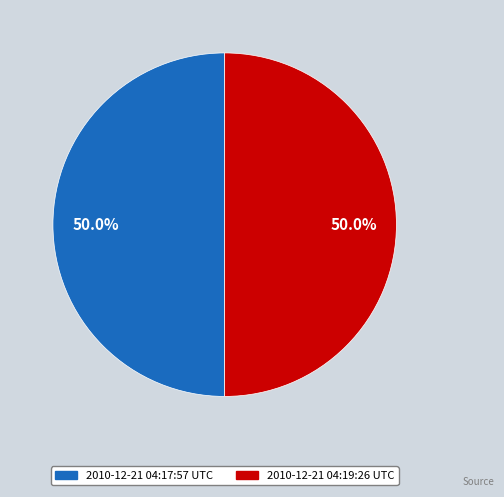

What is the ratio of the value at 2010-12-21 04:19:26 UTC to the value at 2010-12-21 04:17:57 UTC?

1.0